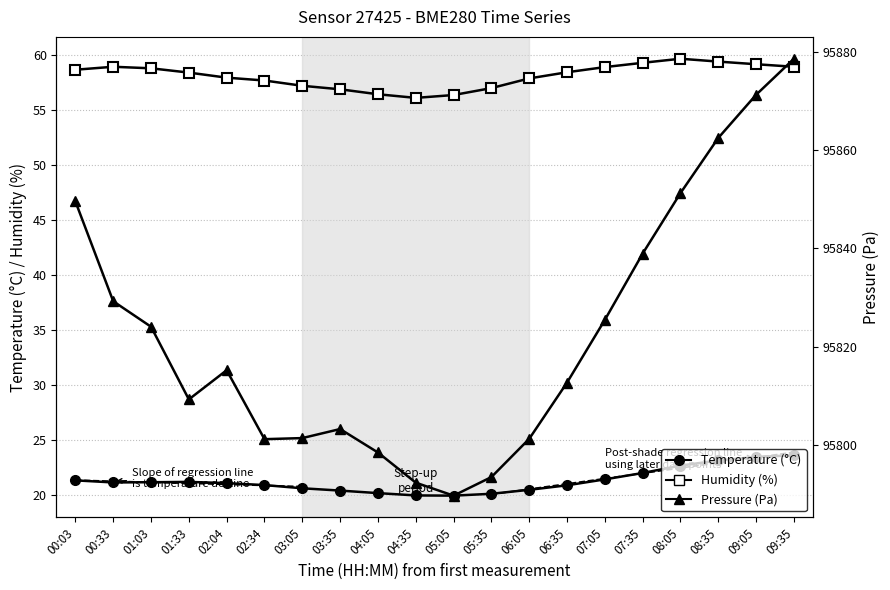

At how many categories does at least one series exceed 83902?

20